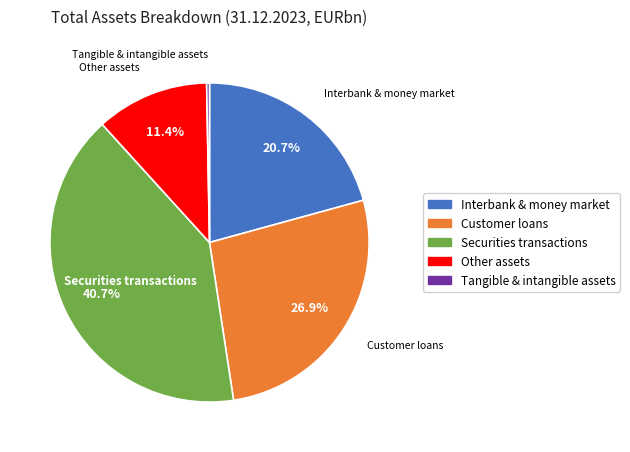

Is there a majority slice in this chart?

No